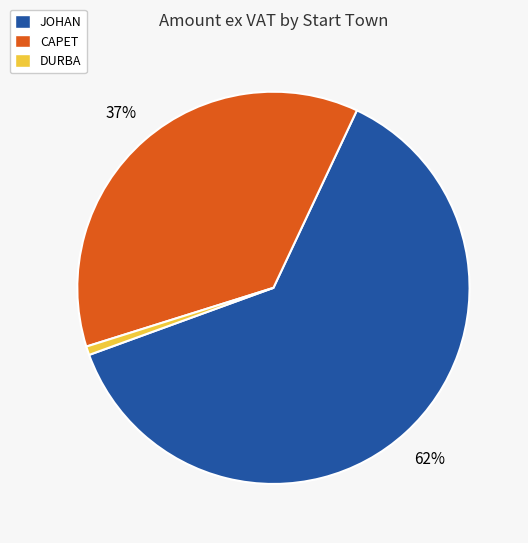

How many segments does this pie chart have?

3